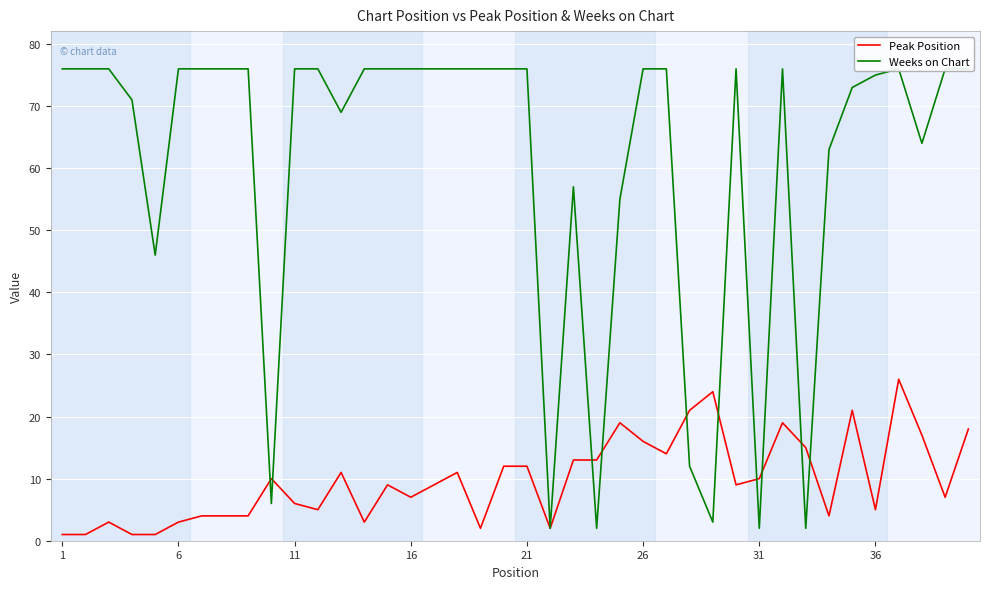

True or false: Peak Position and Weeks on Chart cross at least once.

True